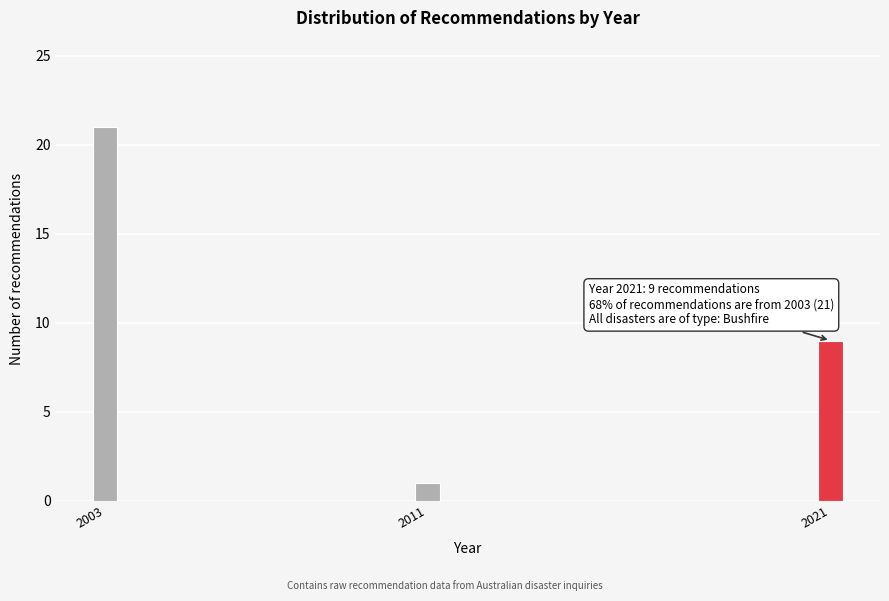

Reading left to right, what are all the values shown in this chart?

21	1	9